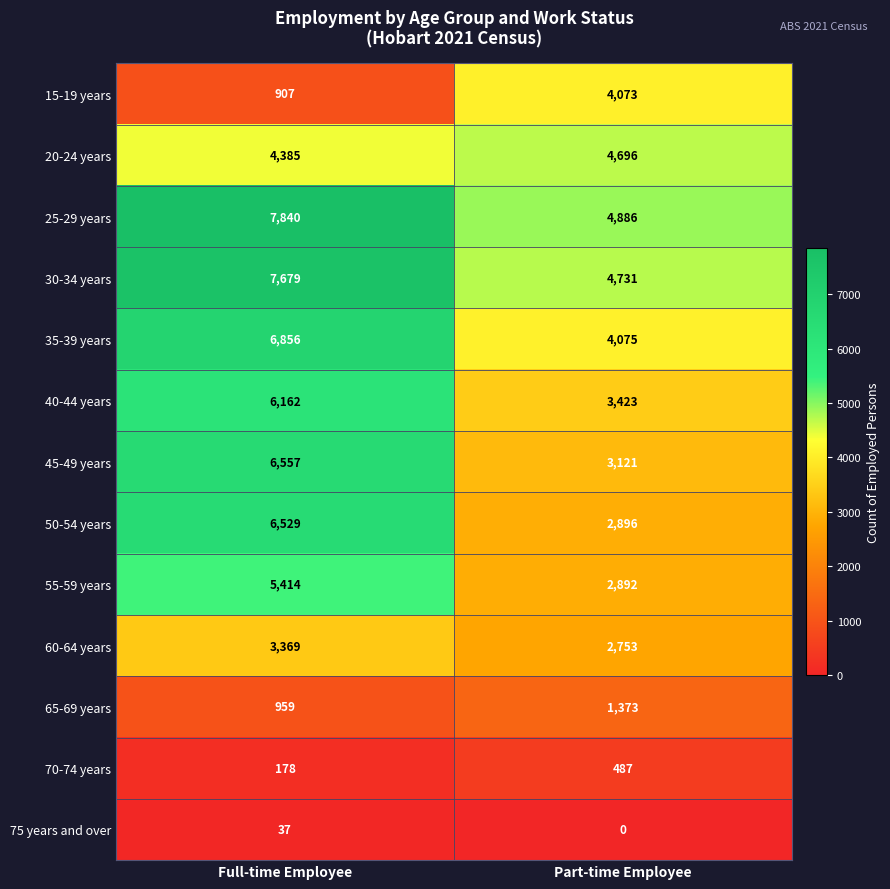

How many series are shown in this chart?

13